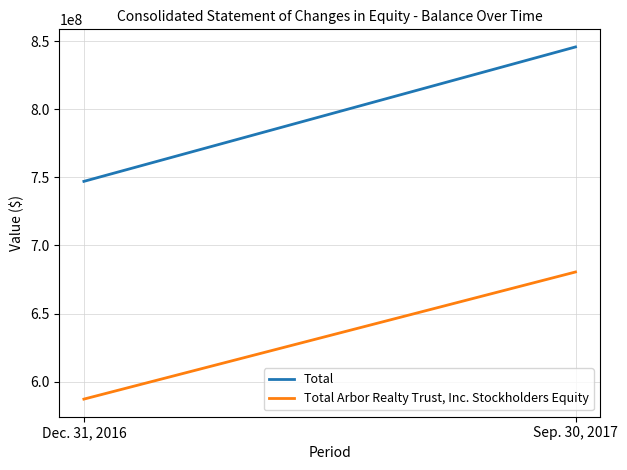

List the series in order of their peak value, lowest first.

Total Arbor Realty Trust, Inc. Stockholders Equity, Total